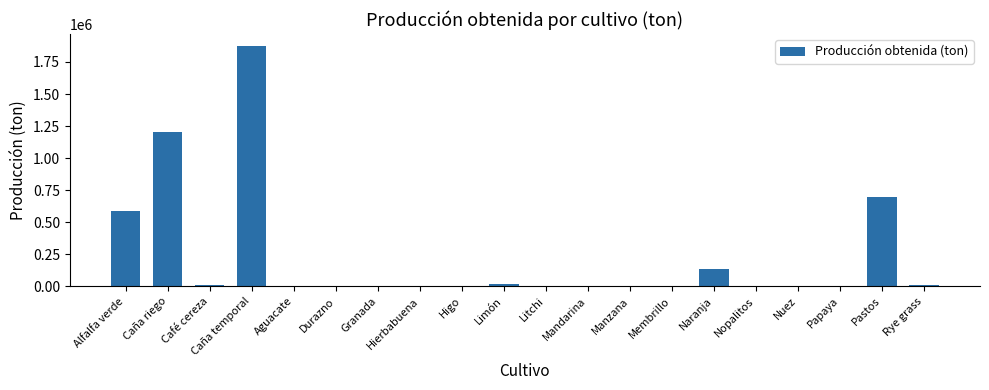

What is the difference between the values at Granada and Alfalfa verde?

585047.8